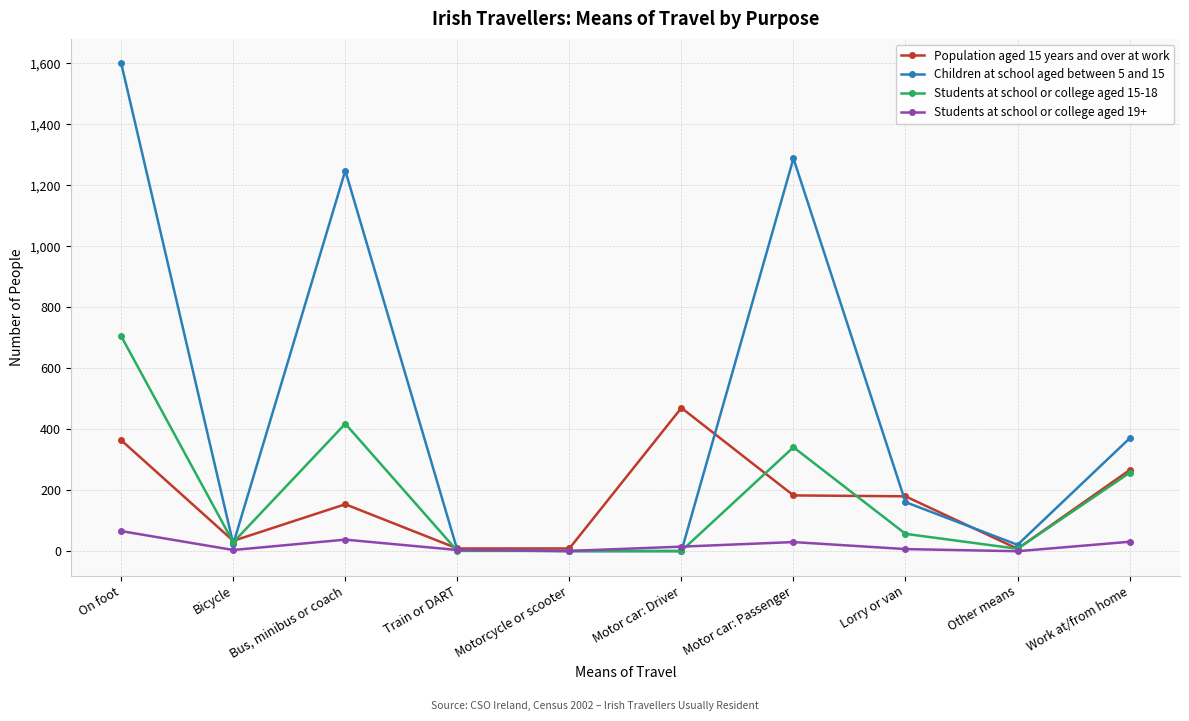

The Students at school or college aged 19+ series shows 7 at Lorry or van. True or false?

True